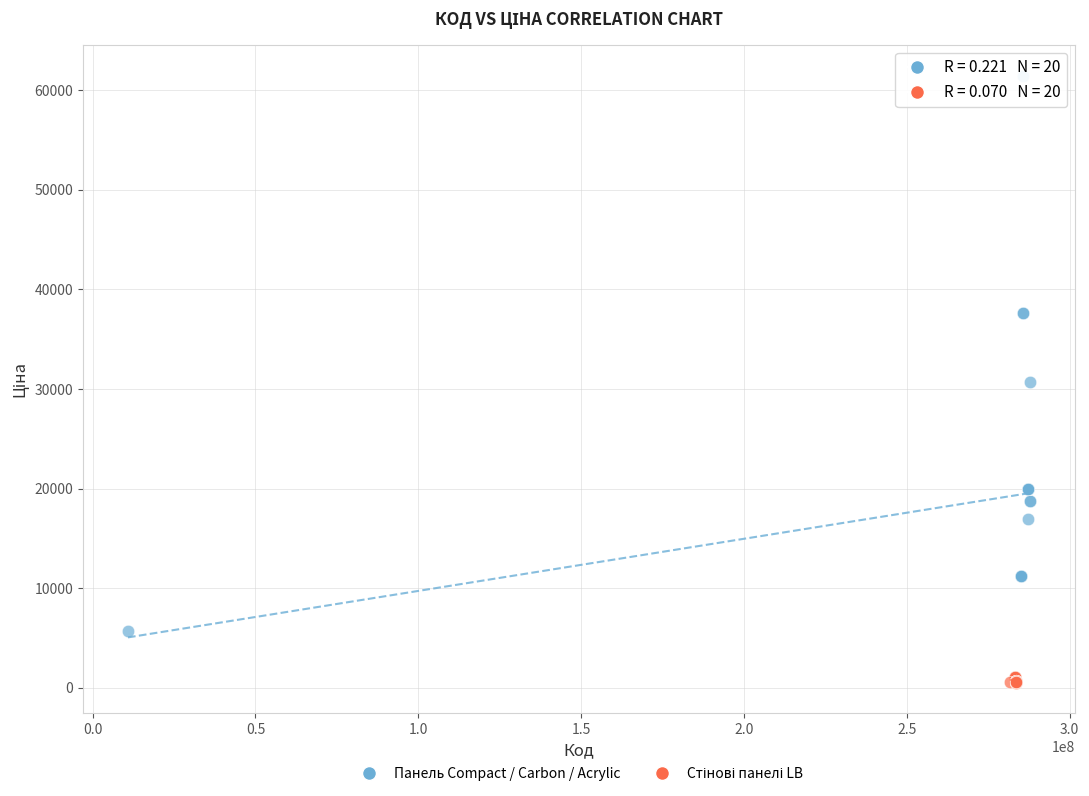

Which series reaches the maximum Y coordinate?

Панель Compact / Carbon / Acrylic